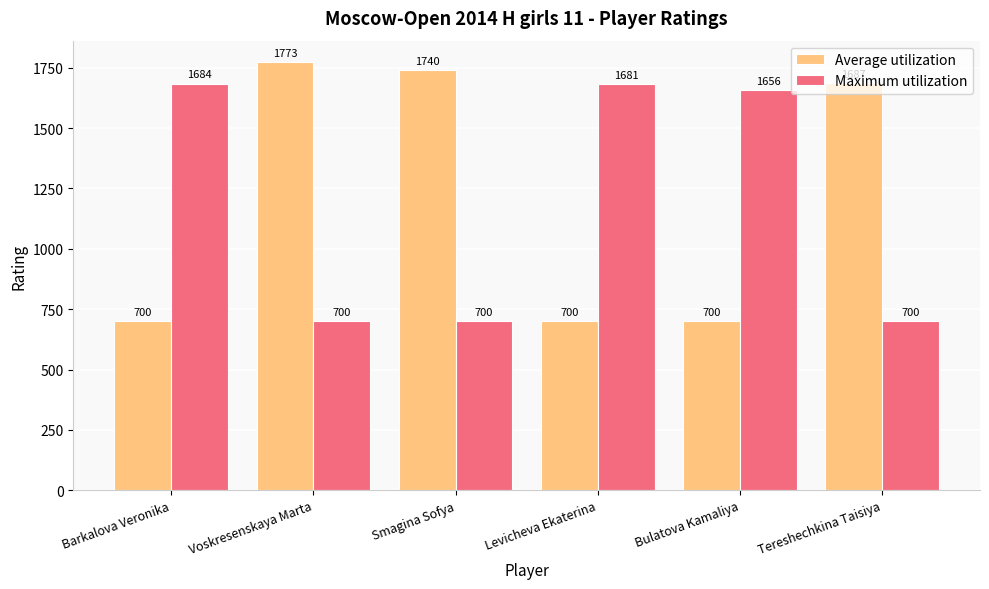

How many data points in Average utilization are less than 1687?

3